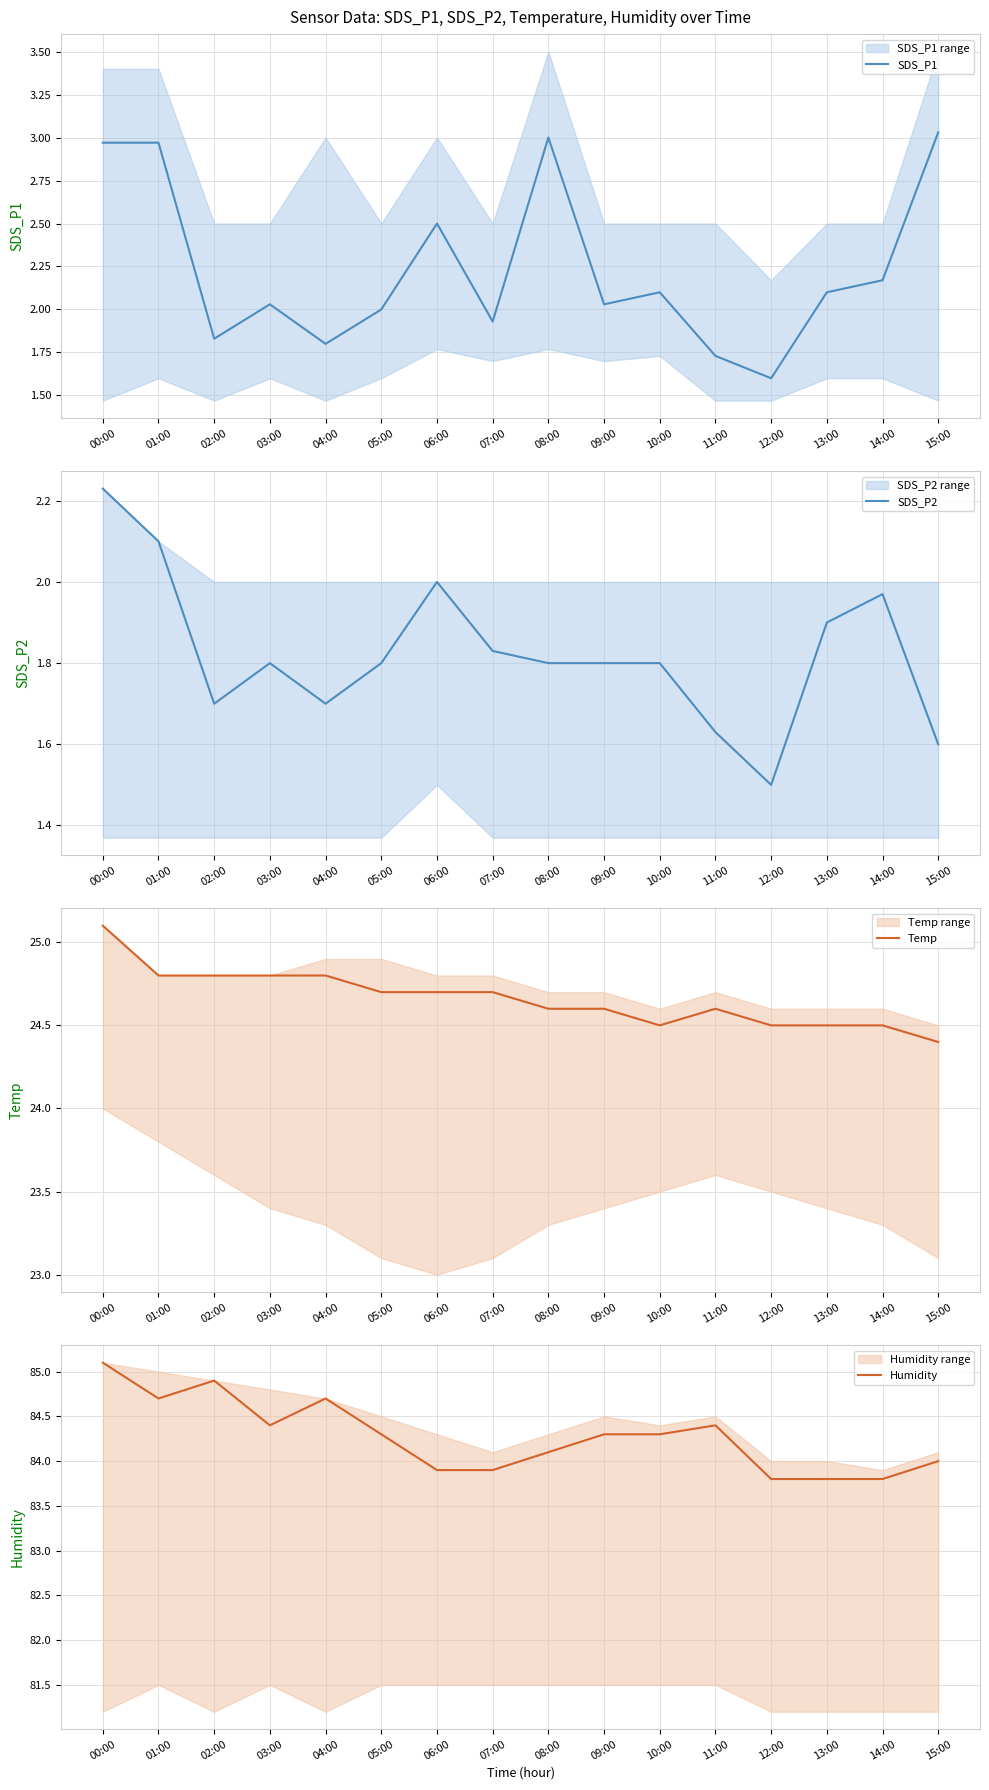

What is the sum of all Humidity values?

1348.4